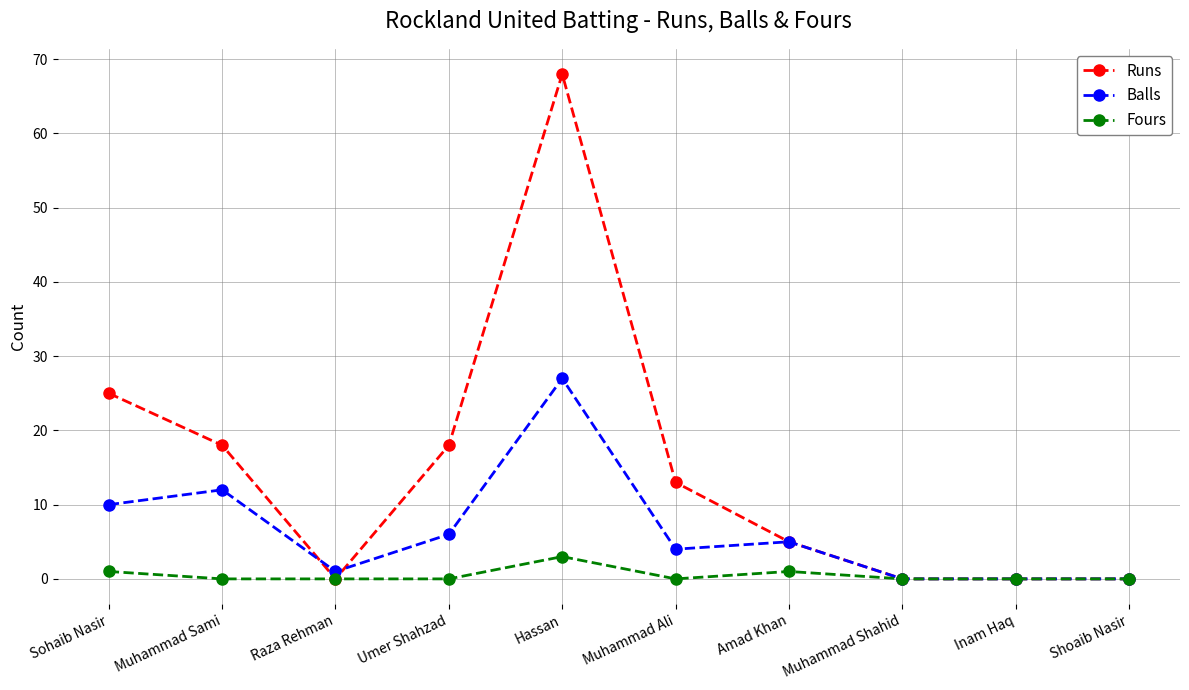

At which category is the sum across all series the highest?

Hassan